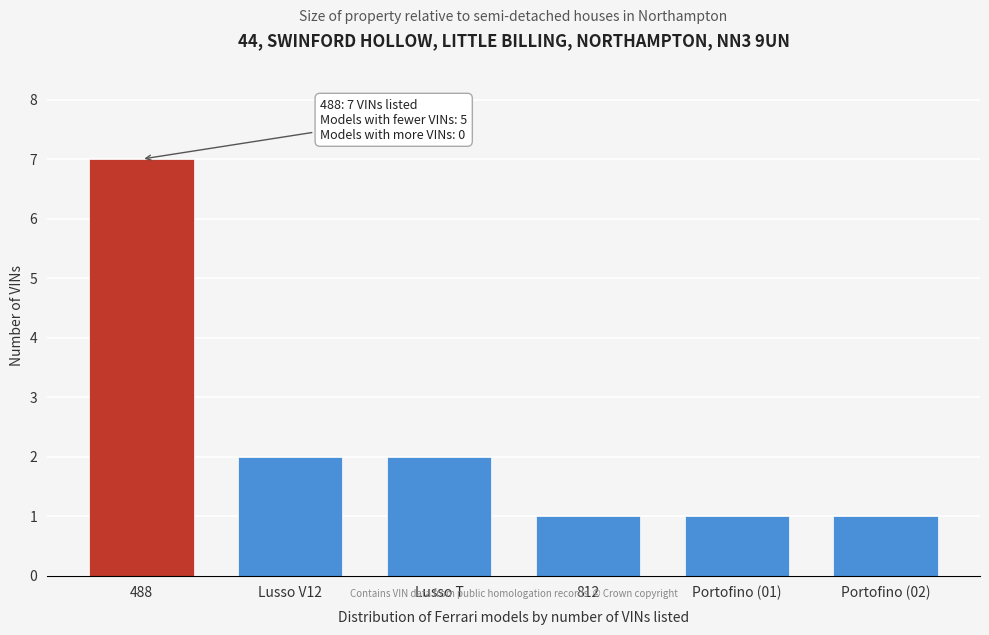

Reading right to left, transcribe all the data shown in this chart.

1	1	1	2	2	7